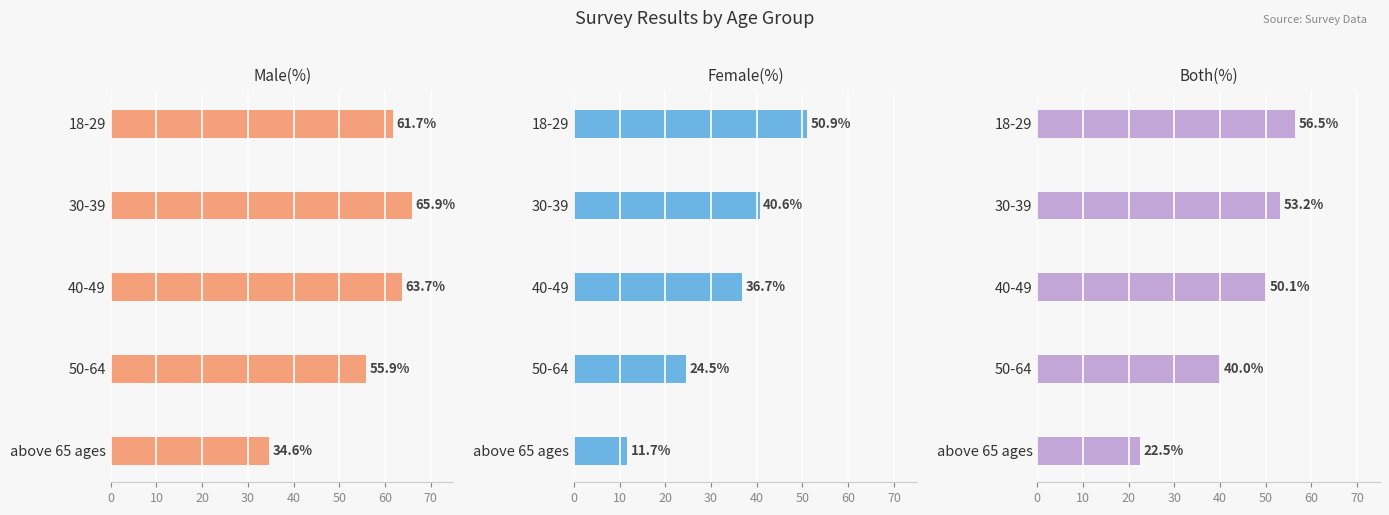

What is the smallest value displayed?

11.7